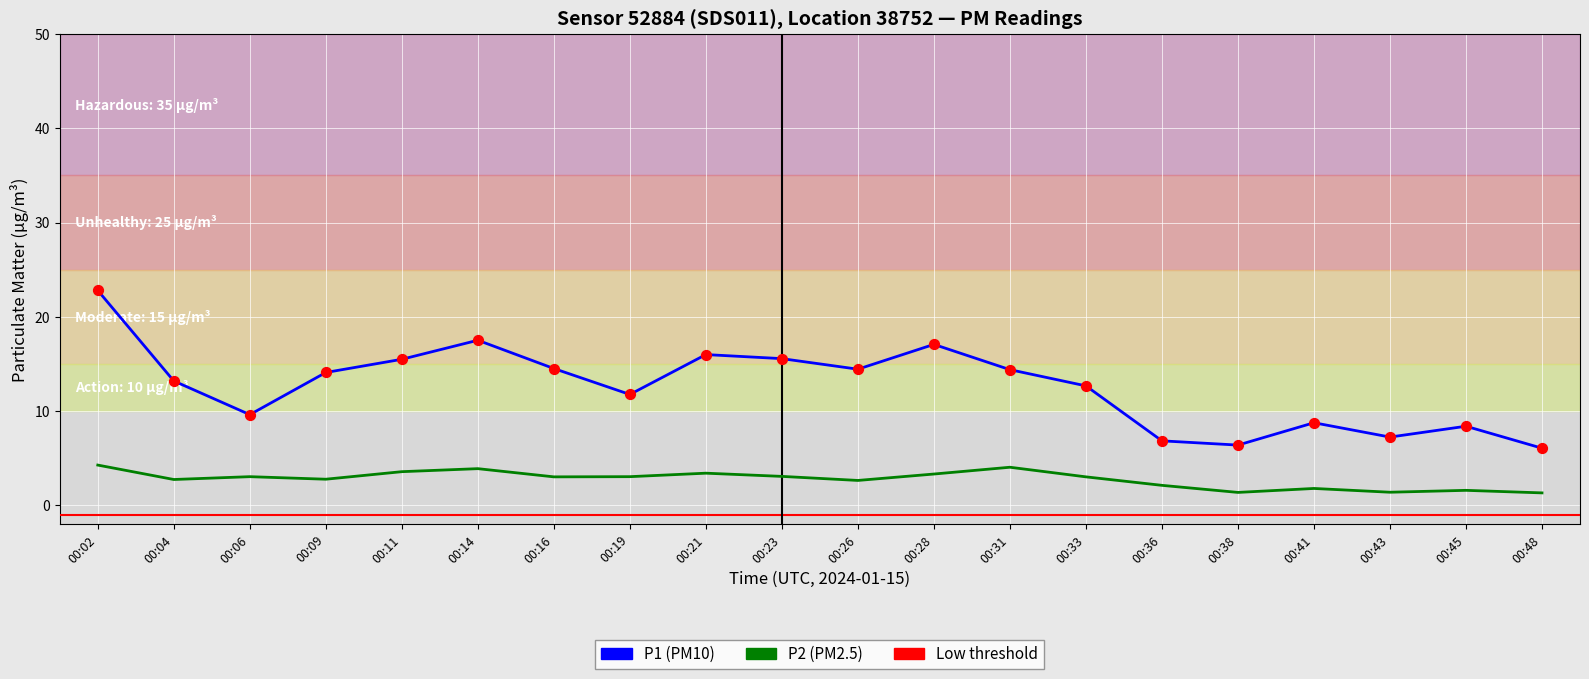

Which series has the widest spread of values?

P1 (PM10)